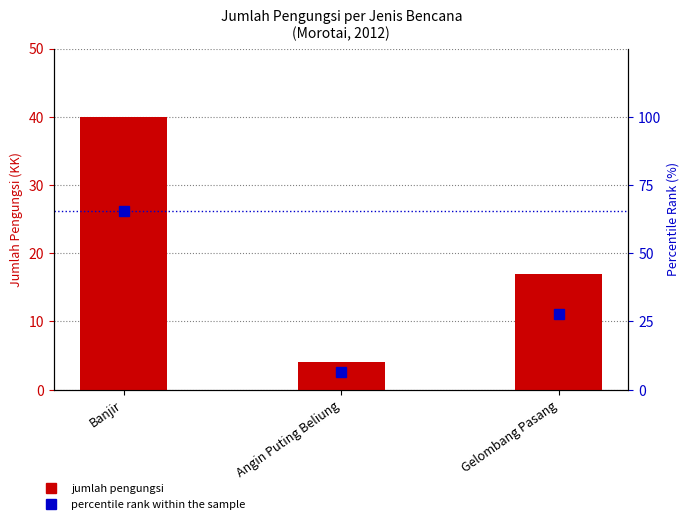

Reading left to right, extract all data points from this chart.

jumlah pengungsi: 40.0	4.0	17.0
percentile rank within the sample: 65.6	6.6	27.9